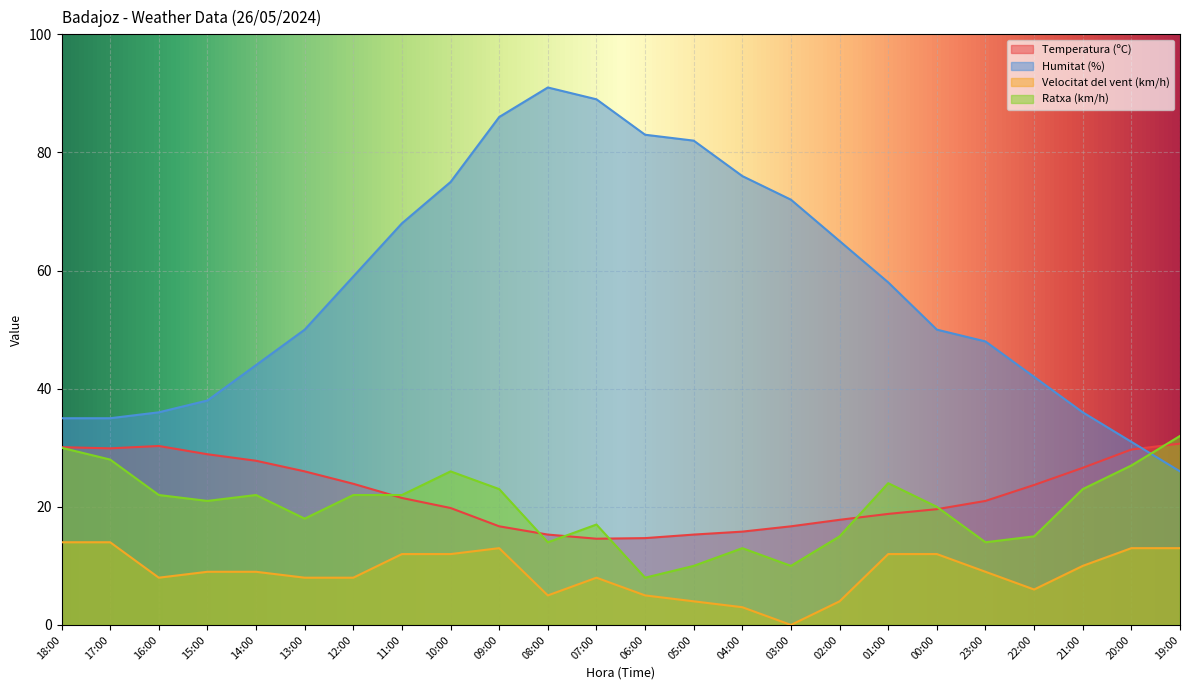

What position from the right is 01:00?

7